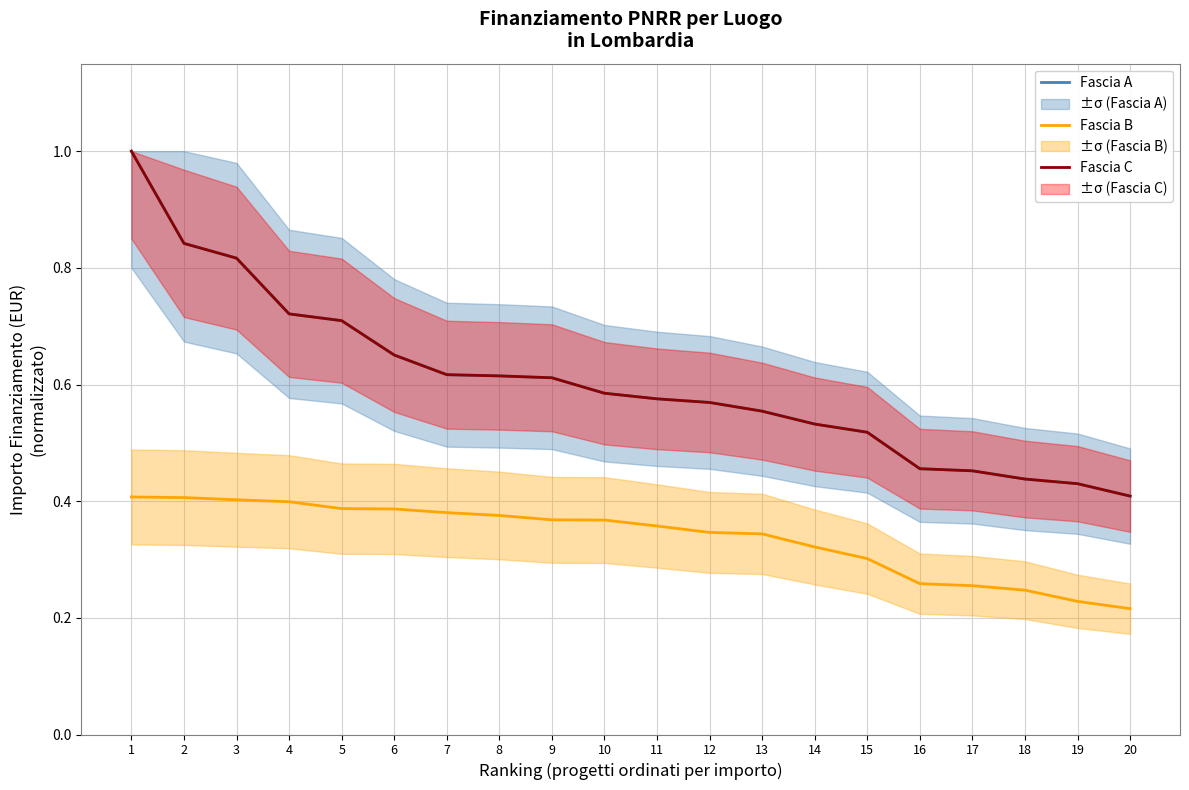

Rank the series at 2 from lowest to highest value.

Fascia B, Fascia A, Fascia C